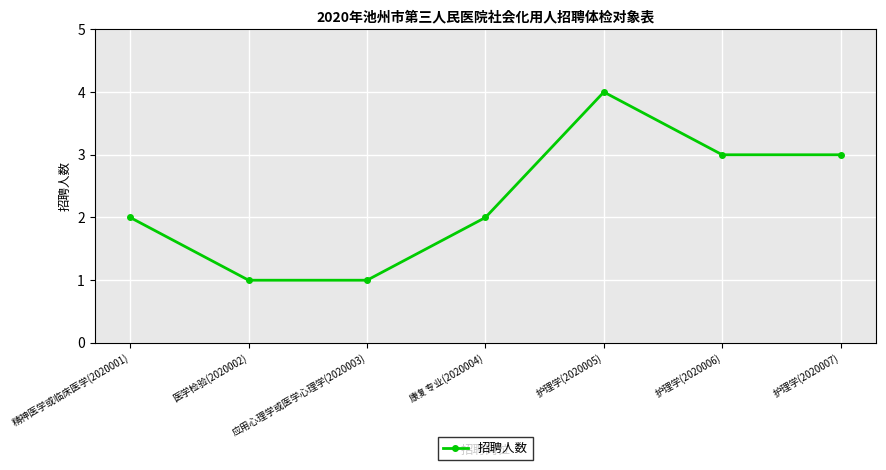

Reading right to left, what are all the values shown in this chart?

护理学(2020007)=3	护理学(2020006)=3	护理学(2020005)=4	康复专业(2020004)=2	应用心理学或医学心理学(2020003)=1	医学检验(2020002)=1	精神医学或临床医学(2020001)=2